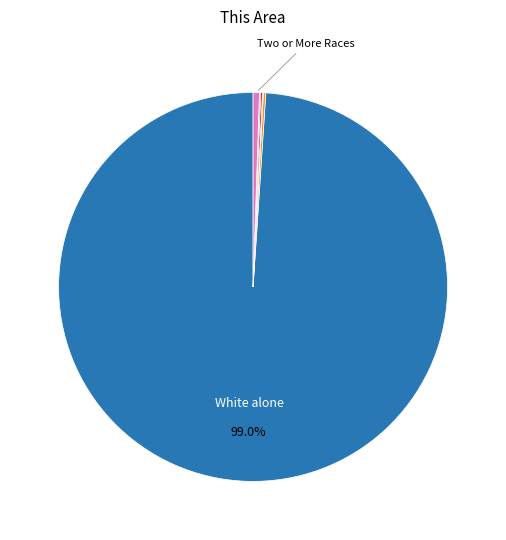

Is there any slice that represents more than half of the pie?

Yes